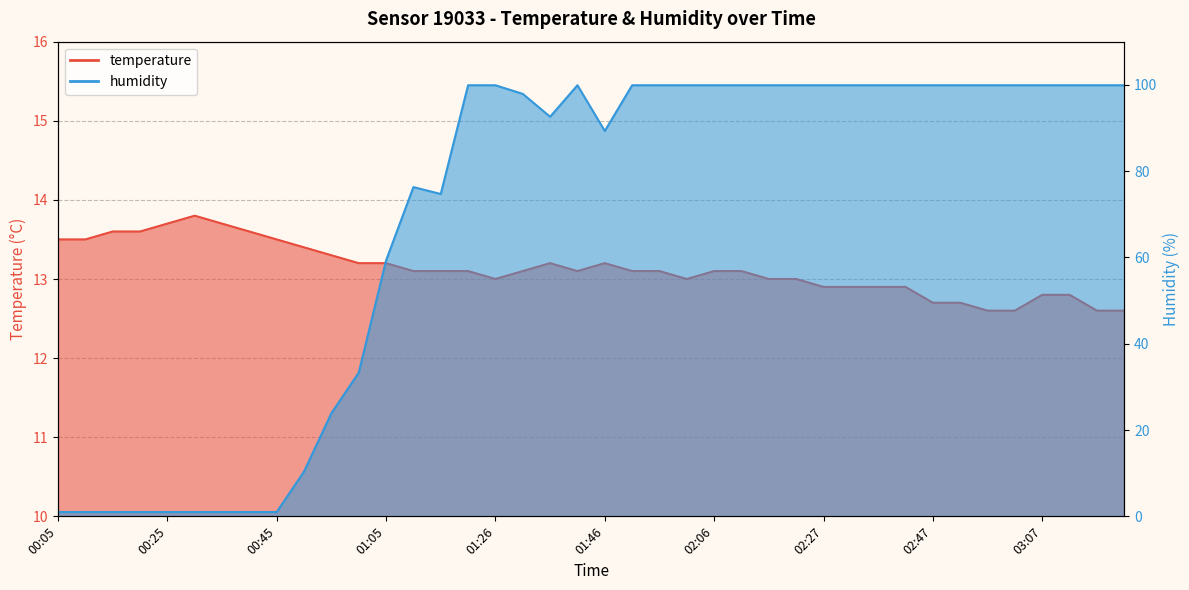

List the labels in order of temperature value, largest first.

00:30, 00:25, 00:35, 00:15, 00:20, 00:40, 00:05, 00:10, 00:45, 00:50, 00:55, 01:00, 01:05, 01:36, 01:46, 01:11, 01:16, 01:21, 01:31, 01:41, 01:51, 01:56, 02:06, 02:11, 01:26, 02:01, 02:16, 02:22, 02:27, 02:32, 02:37, 02:42, 03:07, 03:12, 02:47, 02:52, 02:57, 03:02, 03:17, 03:22